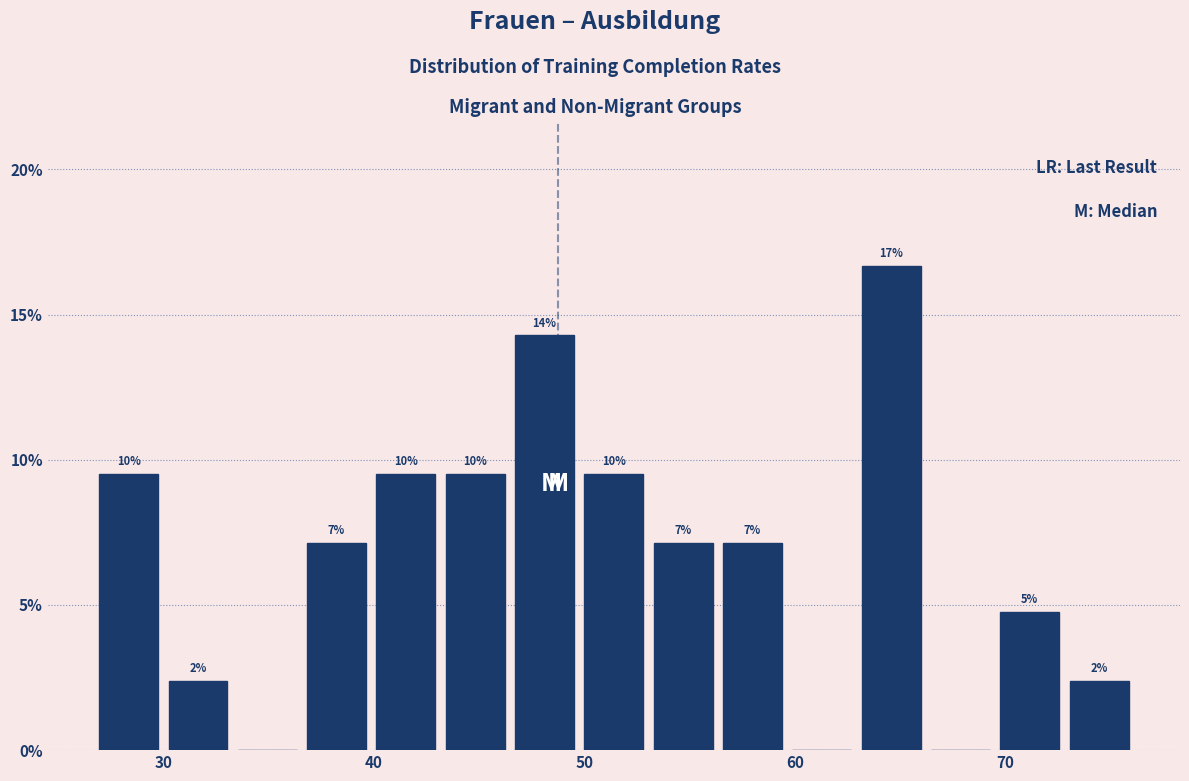

Read against the x-axis, roughly where is the centre of the tallest bar?

65